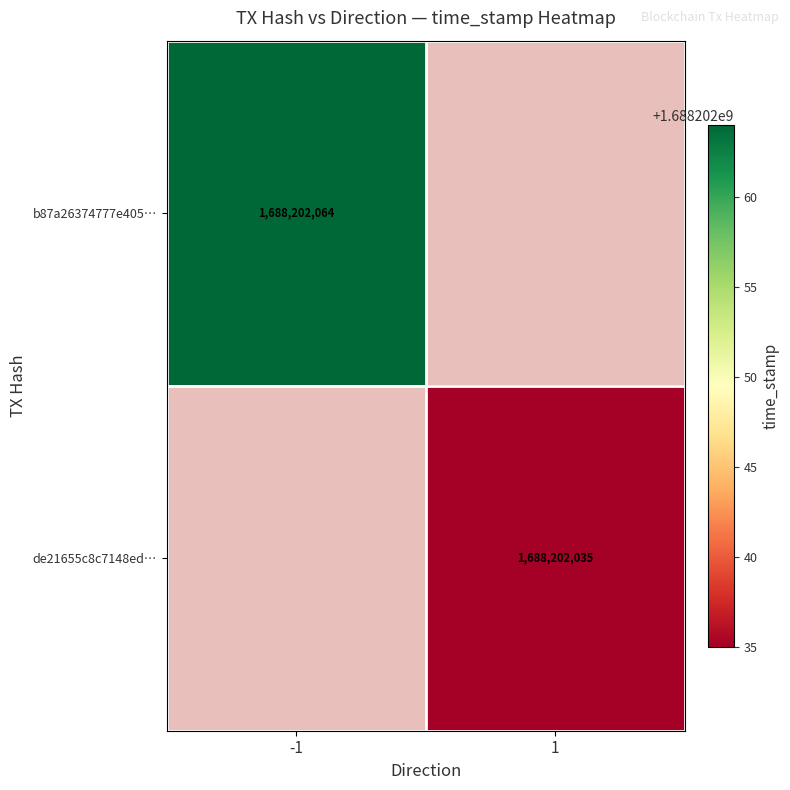

The value of b87a26374777e405bdcb251214c32692b166a06 at time_stamp is 2601139960. True or false?

False